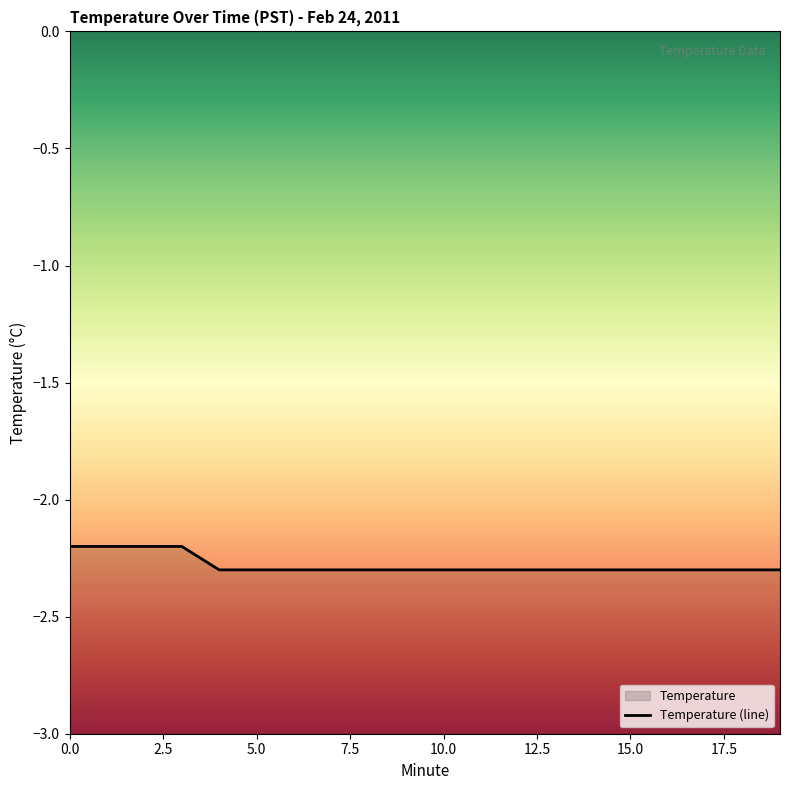

Reading left to right, extract all data points from this chart.

-2.2	-2.2	-2.2	-2.2	-2.3	-2.3	-2.3	-2.3	-2.3	-2.3	-2.3	-2.3	-2.3	-2.3	-2.3	-2.3	-2.3	-2.3	-2.3	-2.3